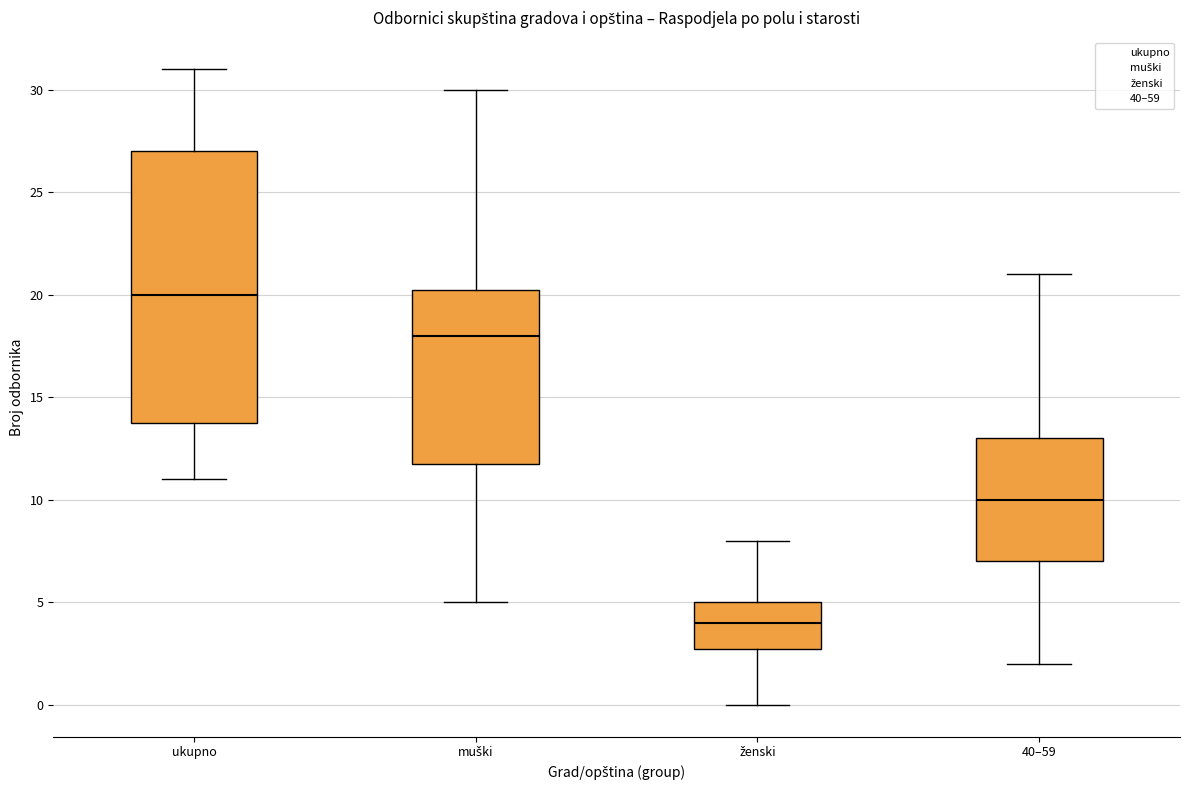

Reading left to right, transcribe this box plot: for each box, give where its median line is, the range the box spans, and where its two whiskers end, as read against the y-axis. The values are not printed on the chart, so give them approximately, as read against the axis.

ukupno: median 20.0, box 14.0 to 27.0, whiskers 11.0 to 31.0
muški: median 18.0, box 12.0 to 20.5, whiskers 5.0 to 30.0
ženski: median 4.0, box 3.0 to 5.0, whiskers 0.0 to 8.0
40–59: median 10.0, box 7.0 to 13.0, whiskers 2.0 to 21.0